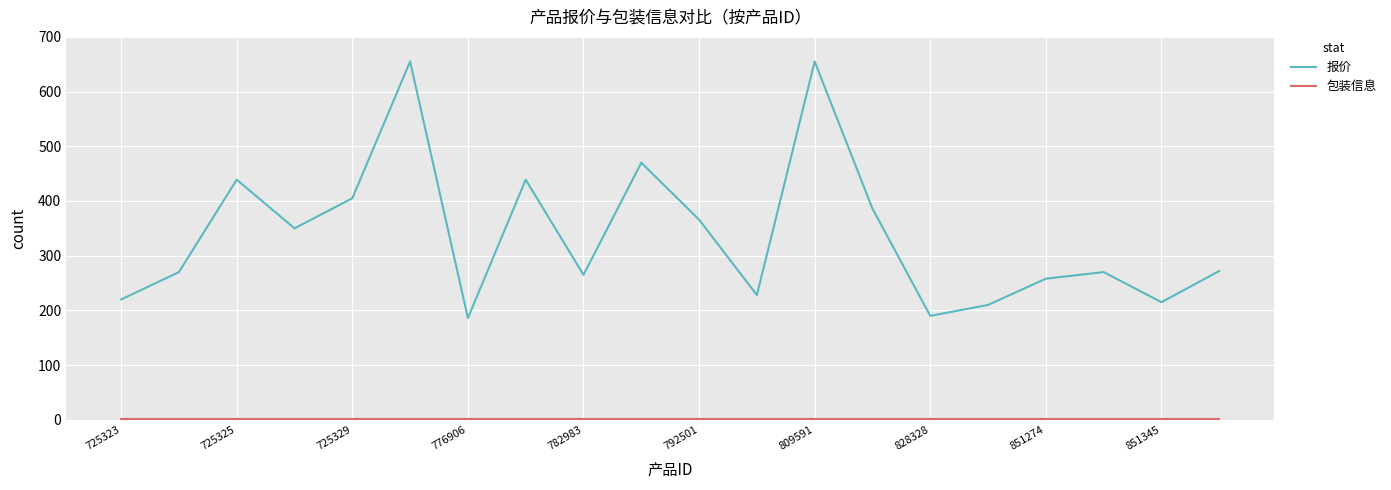

What is the maximum value for 报价?

655